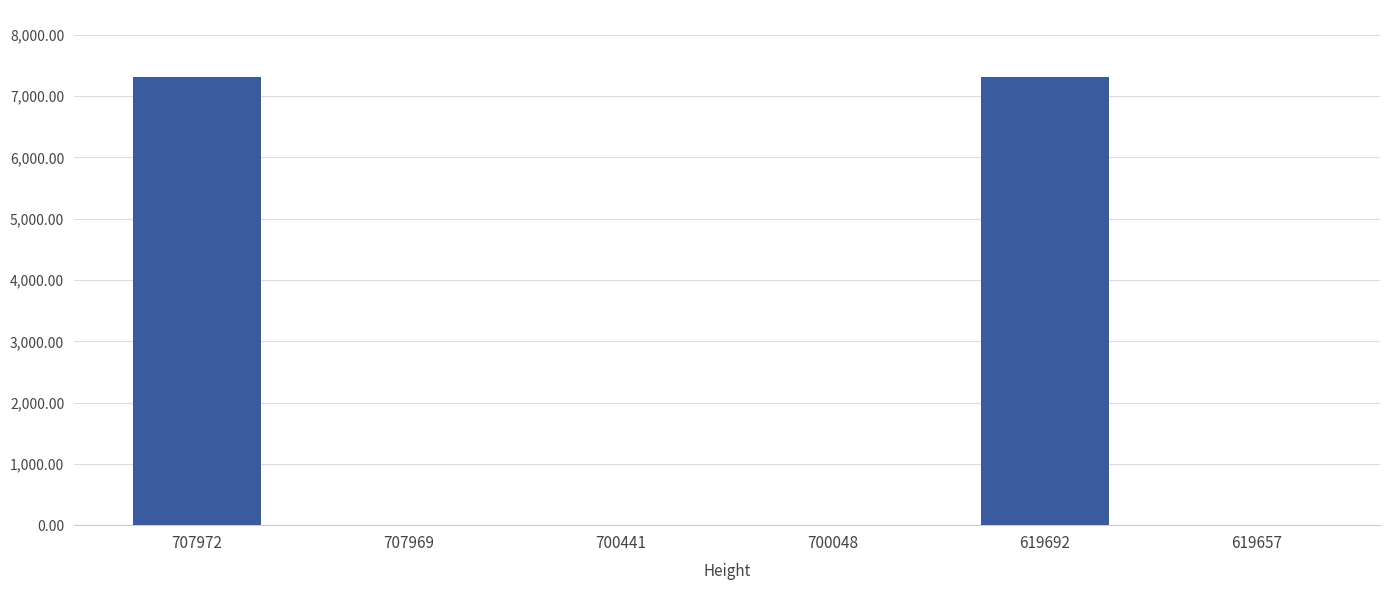

True or false: the data shows 3.0 at 700441.

True